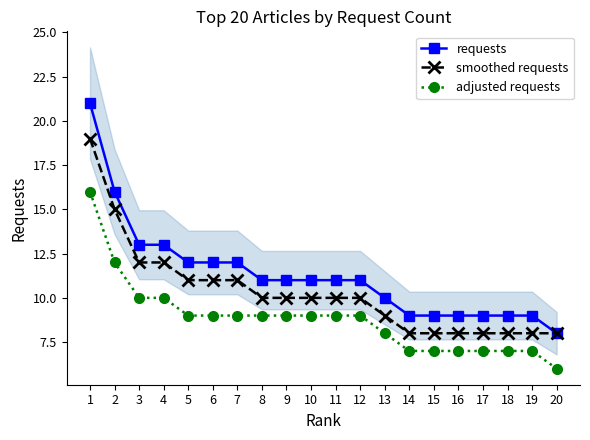

Rank the series by their maximum value, from lowest to highest.

adjusted requests, smoothed requests, requests